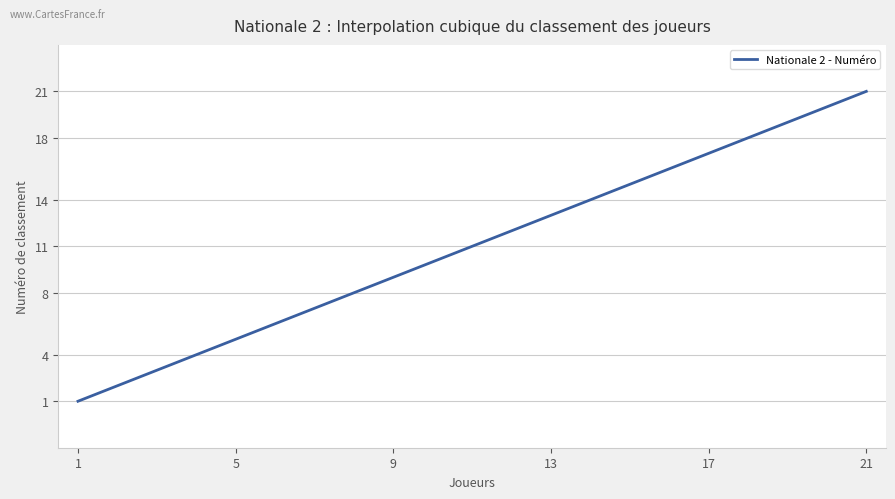

What is the smallest value displayed?

1.0